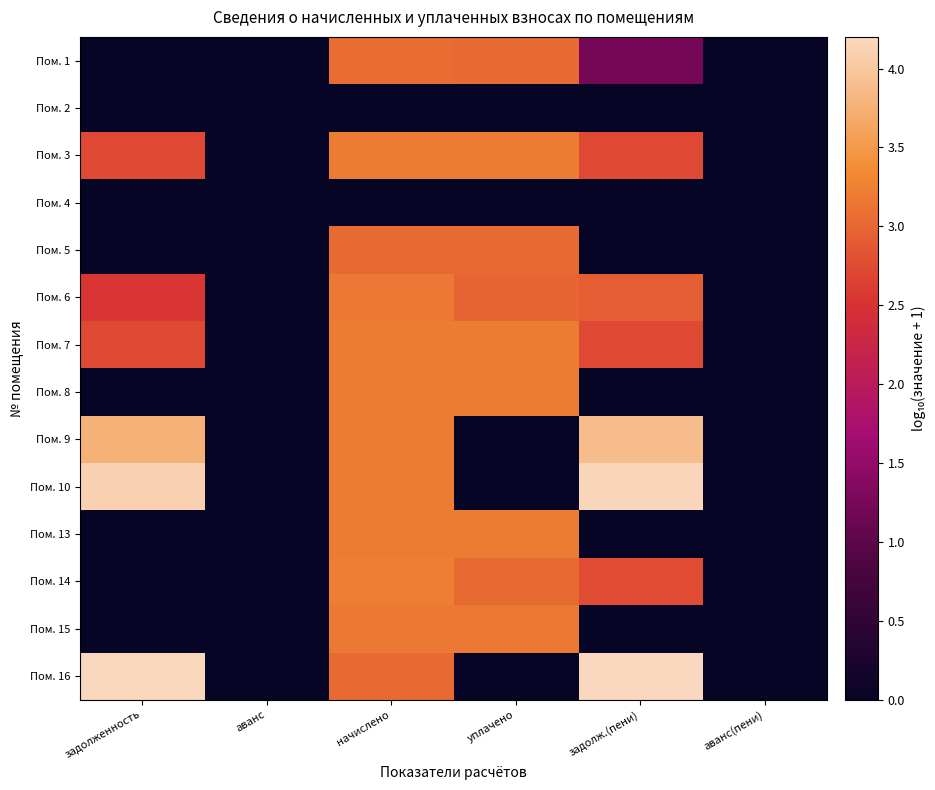

Reading left to right, what are all the values shown in this chart?

Пом. 1: задолженность=0.0	аванс=0.0	начислено=3.1	уплачено=3.1	задолж.(пени)=1.2	аванс(пени)=0.0
Пом. 2: задолженность=0.0	аванс=0.0	начислено=0.0	уплачено=0.0	задолж.(пени)=0.0	аванс(пени)=0.0
Пом. 3: задолженность=2.7	аванс=0.0	начислено=3.2	уплачено=3.2	задолж.(пени)=2.7	аванс(пени)=0.0
Пом. 4: задолженность=0.0	аванс=0.0	начислено=0.0	уплачено=0.0	задолж.(пени)=0.0	аванс(пени)=0.0
Пом. 5: задолженность=0.0	аванс=0.0	начислено=3.1	уплачено=3.1	задолж.(пени)=0.0	аванс(пени)=0.0
Пом. 6: задолженность=2.6	аванс=0.0	начислено=3.2	уплачено=3.0	задолж.(пени)=2.9	аванс(пени)=0.0
Пом. 7: задолженность=2.7	аванс=0.0	начислено=3.2	уплачено=3.2	задолж.(пени)=2.7	аванс(пени)=0.0
Пом. 8: задолженность=0.0	аванс=0.0	начислено=3.2	уплачено=3.2	задолж.(пени)=0.0	аванс(пени)=0.0
Пом. 9: задолженность=3.8	аванс=0.0	начислено=3.2	уплачено=0.0	задолж.(пени)=3.9	аванс(пени)=0.0
Пом. 10: задолженность=4.1	аванс=0.0	начислено=3.2	уплачено=0.0	задолж.(пени)=4.2	аванс(пени)=0.0
Пом. 13: задолженность=0.0	аванс=0.0	начислено=3.2	уплачено=3.2	задолж.(пени)=0.0	аванс(пени)=0.0
Пом. 14: задолженность=0.0	аванс=0.0	начислено=3.2	уплачено=3.0	задолж.(пени)=2.7	аванс(пени)=0.0
Пом. 15: задолженность=0.0	аванс=0.0	начислено=3.2	уплачено=3.2	задолж.(пени)=0.0	аванс(пени)=0.0
Пом. 16: задолженность=4.2	аванс=0.0	начислено=3.0	уплачено=0.0	задолж.(пени)=4.2	аванс(пени)=0.0